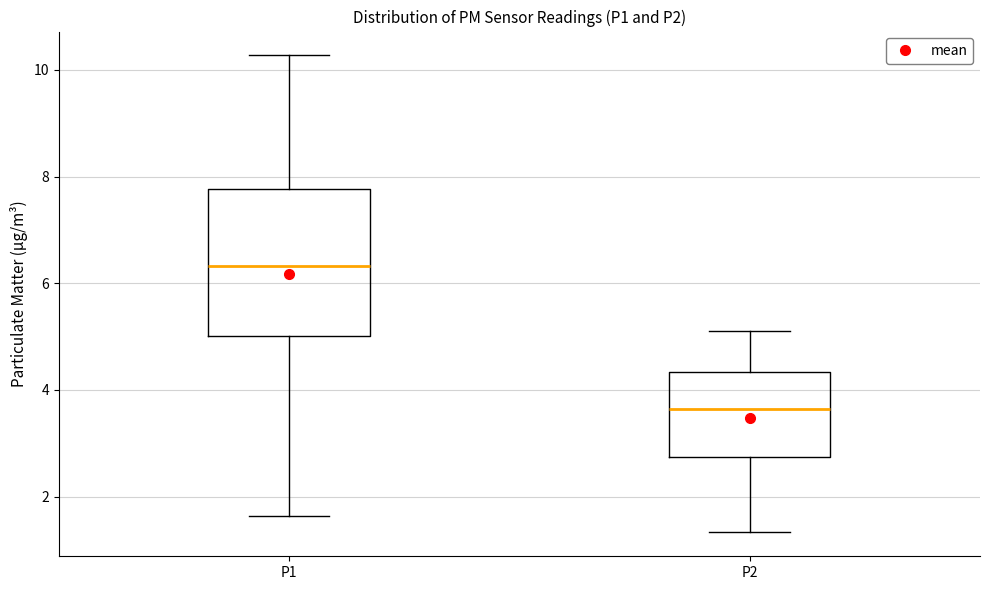

Comparing the boxes themselves (not the whiskers), which one is the tallest?

P1